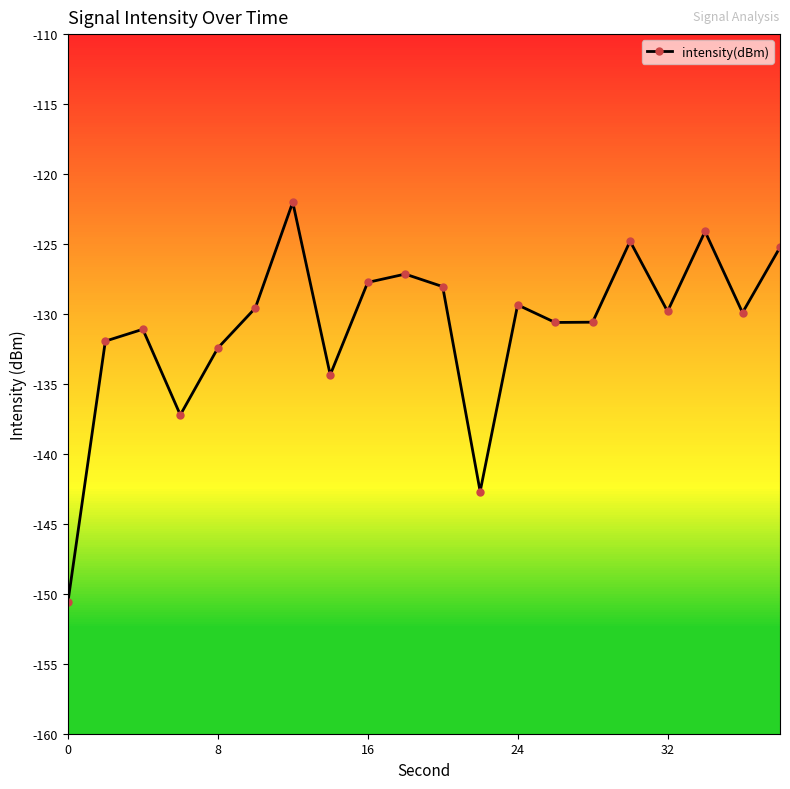

What is the value of the 11th point from the left?

-128.0